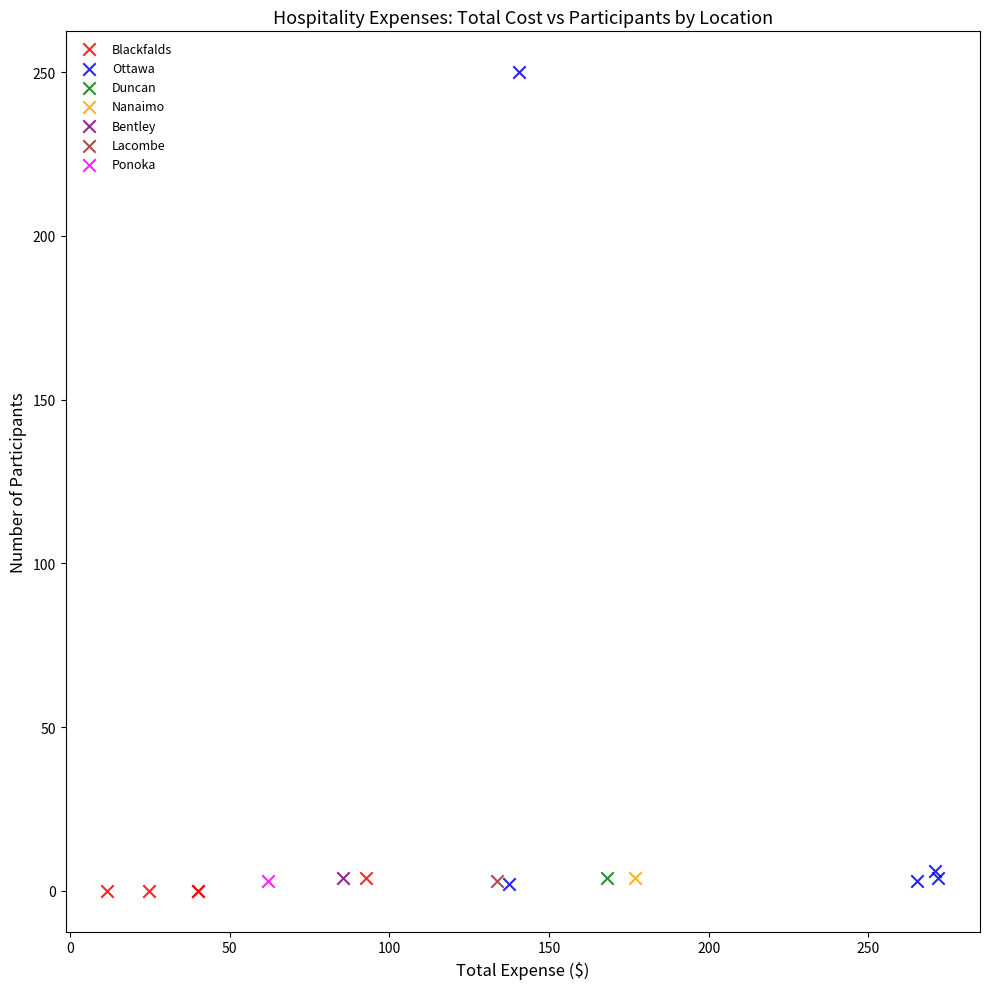

What are all the series names shown in the legend?

Blackfalds, Ottawa, Duncan, Nanaimo, Bentley, Lacombe, Ponoka